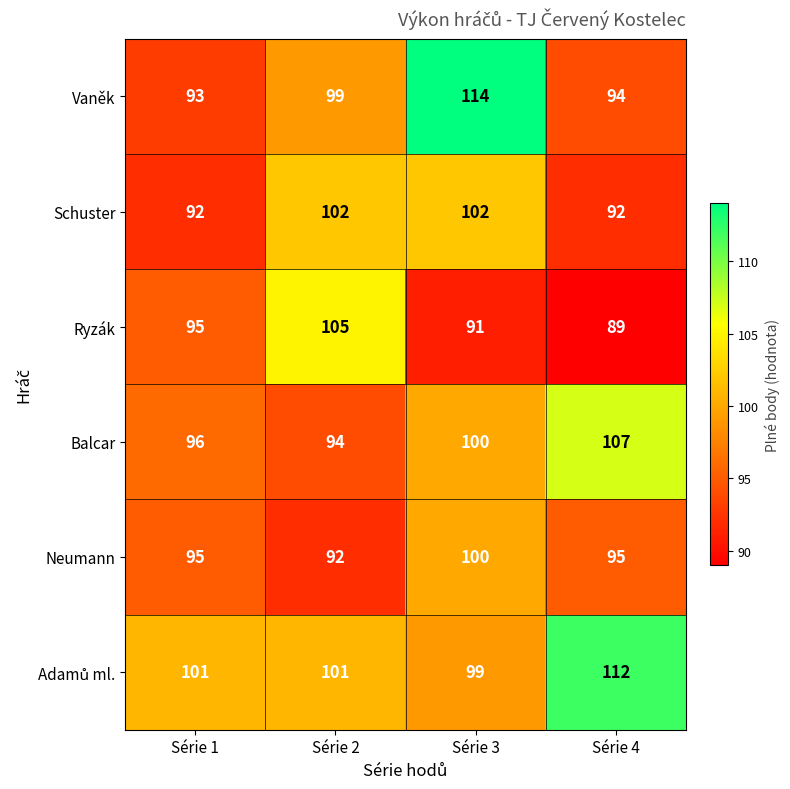

How many distinct data groups are displayed?

6